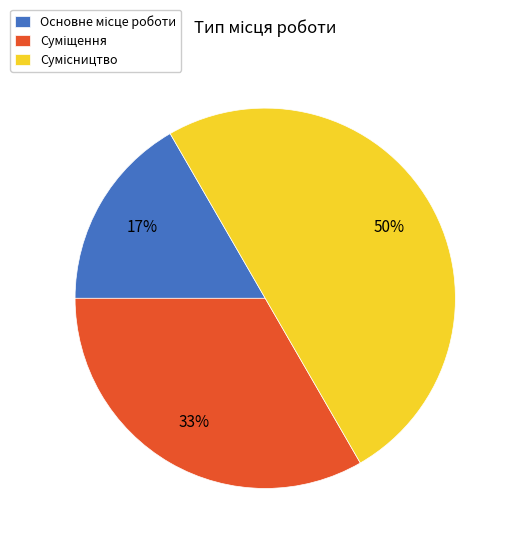

To the nearest percent, what is the average slice percentage?

33%